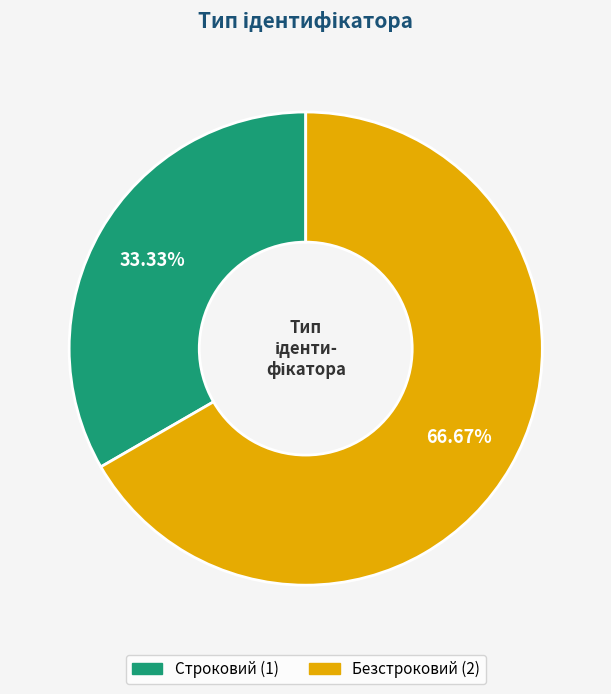

To the nearest percent, what portion does Безстроковий represent?

67%